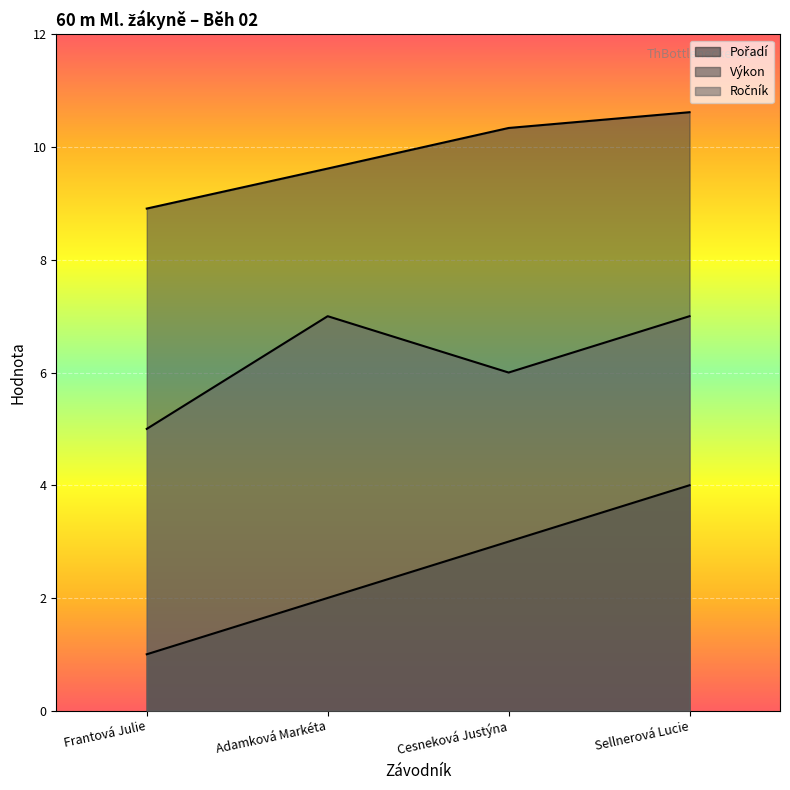

Which series has the largest range (max minus min)?

Pořadí